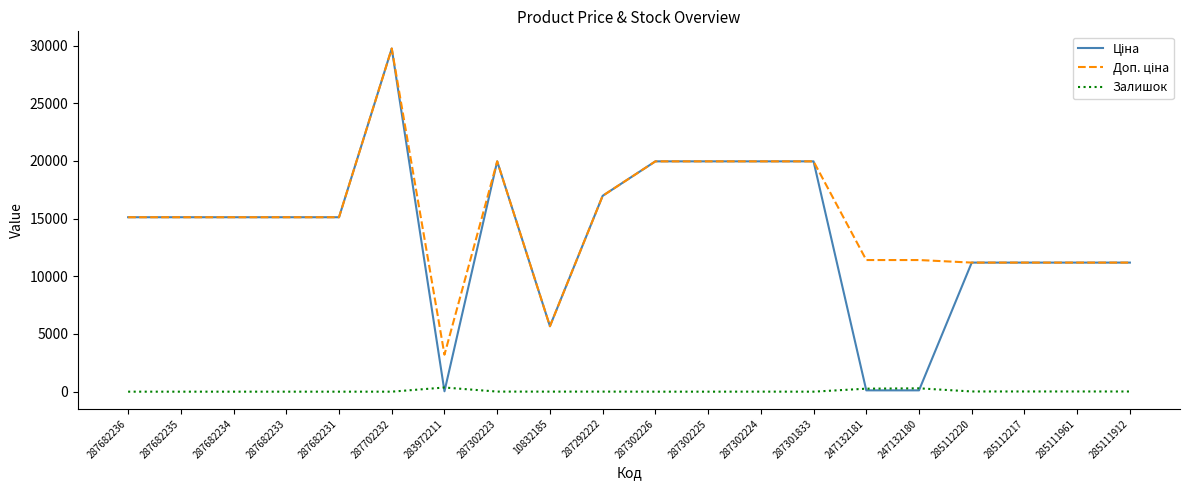

The Залишок series shows 0.0 at 287702232. True or false?

True